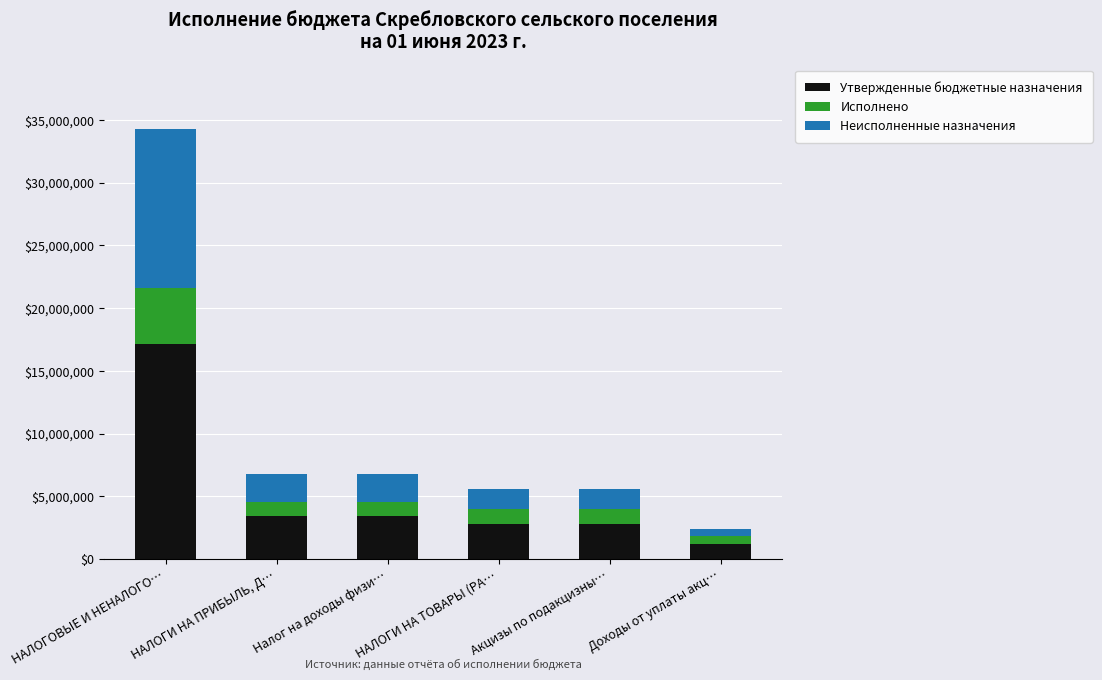

At which label does Утвержденные бюджетные назначения reach its minimum?

Доходы от уплаты акц…